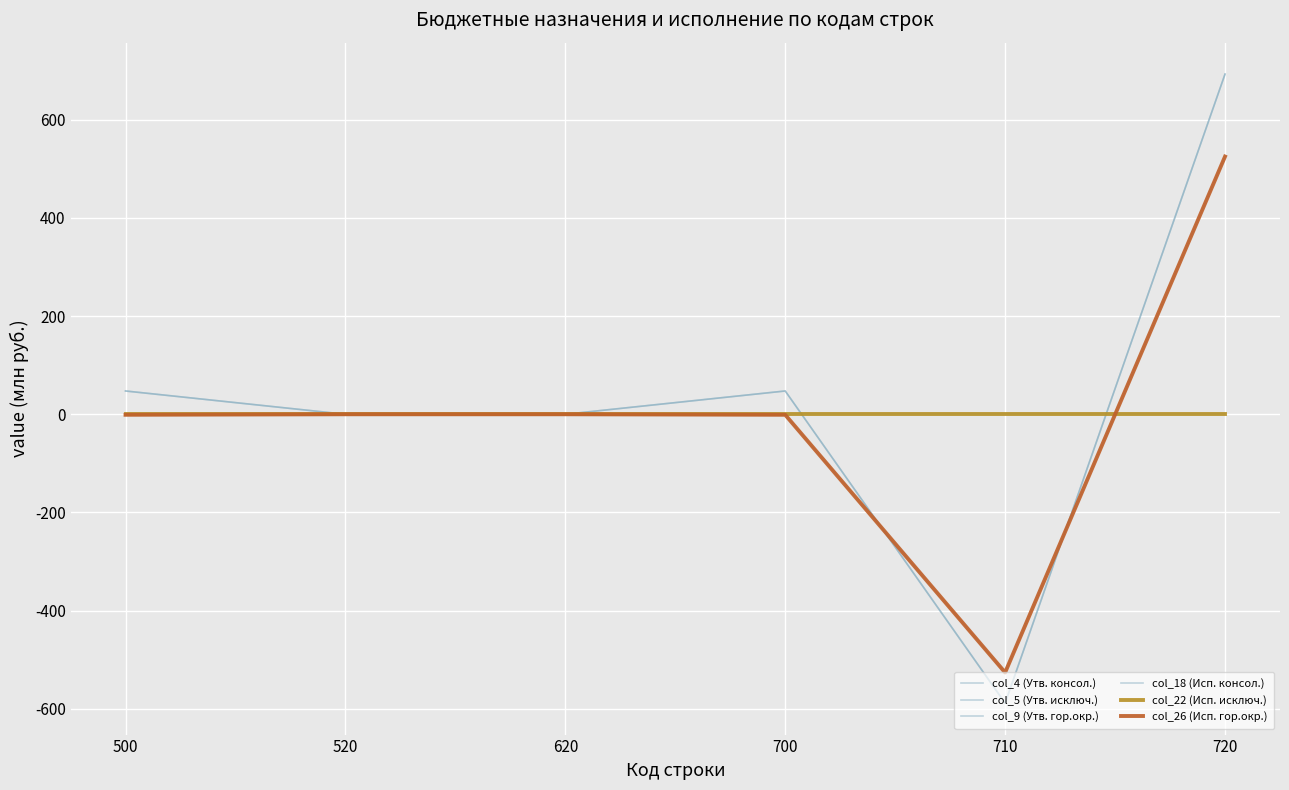

Where does the col_18 (Исп. консол.) series first go above 0?

720